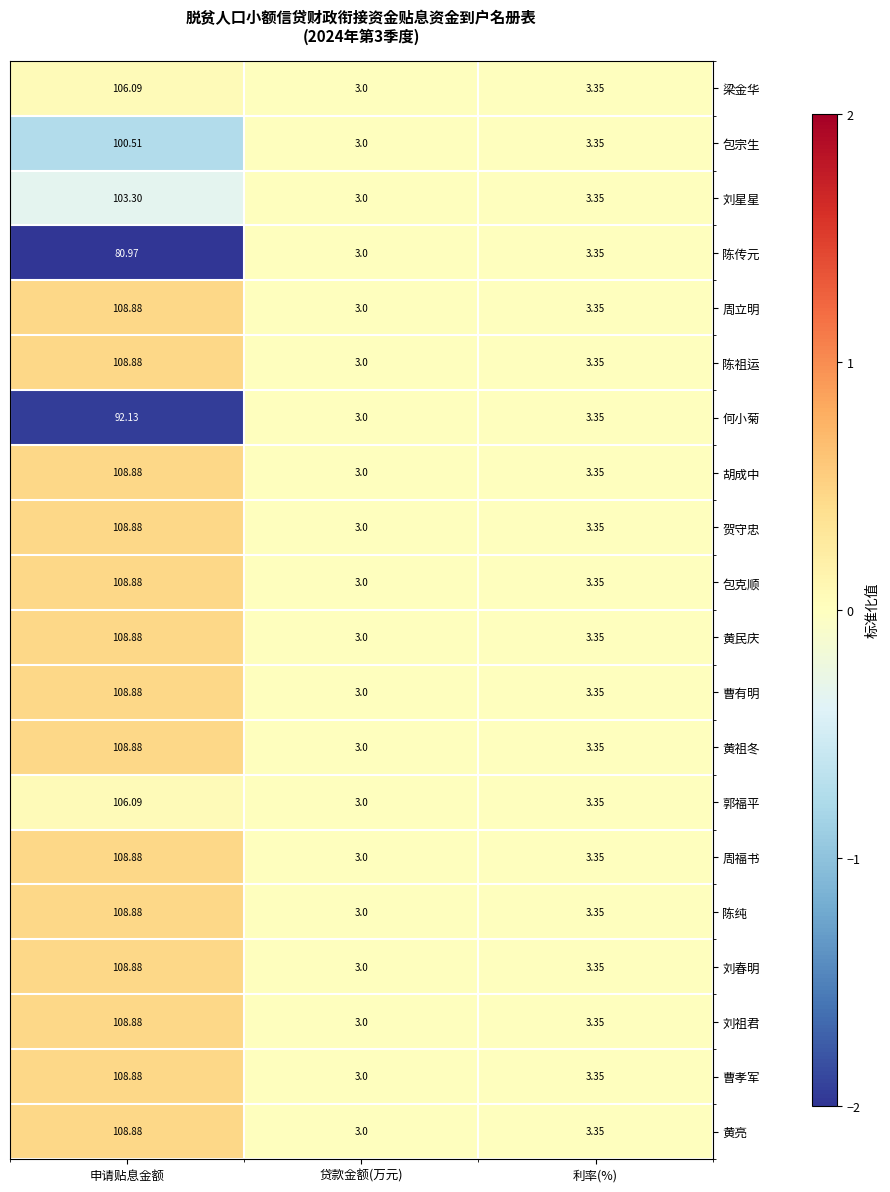

At which category does the chart reach its minimum across all series?

贷款金额(万元)